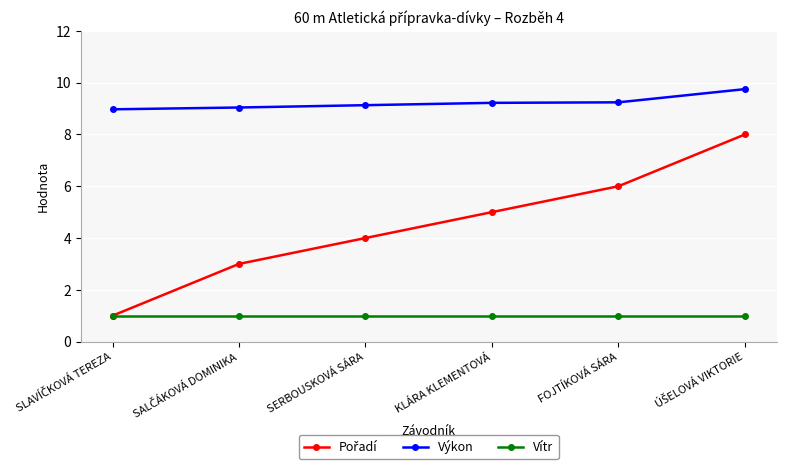

True or false: Vítr and Výkon cross at least once.

False